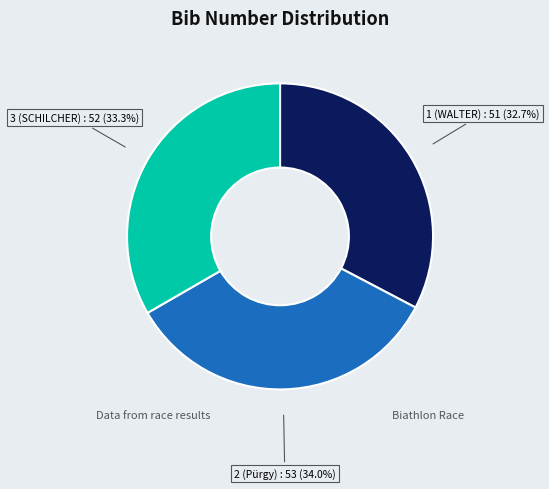

Is there any slice that represents more than half of the pie?

No